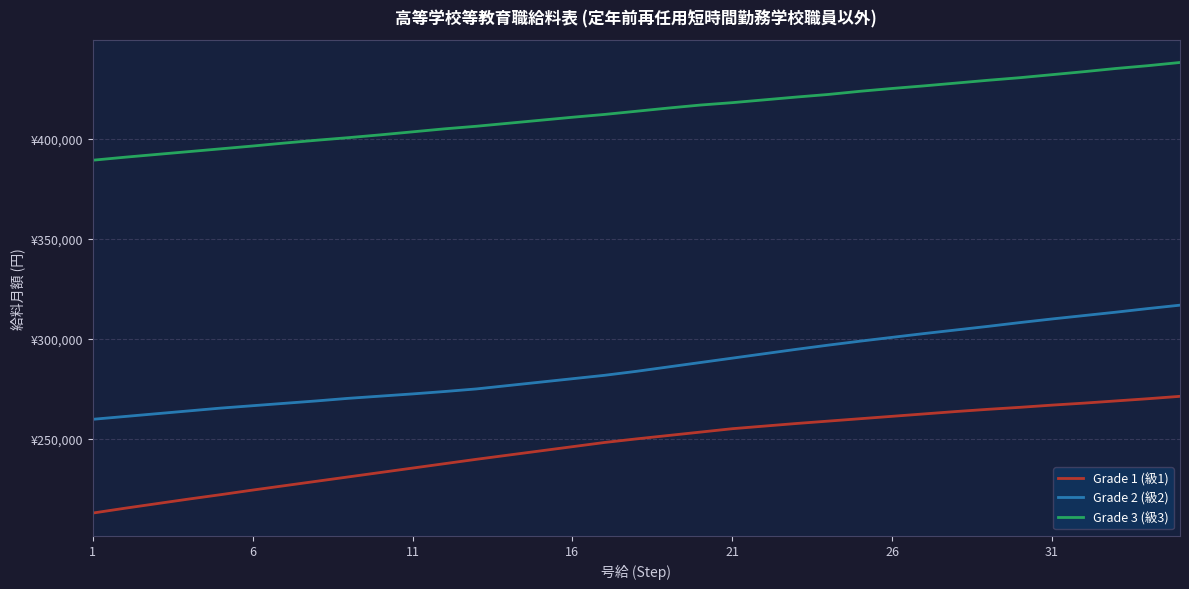

What are all the series names shown in the legend?

Grade 1 (級1), Grade 2 (級2), Grade 3 (級3)